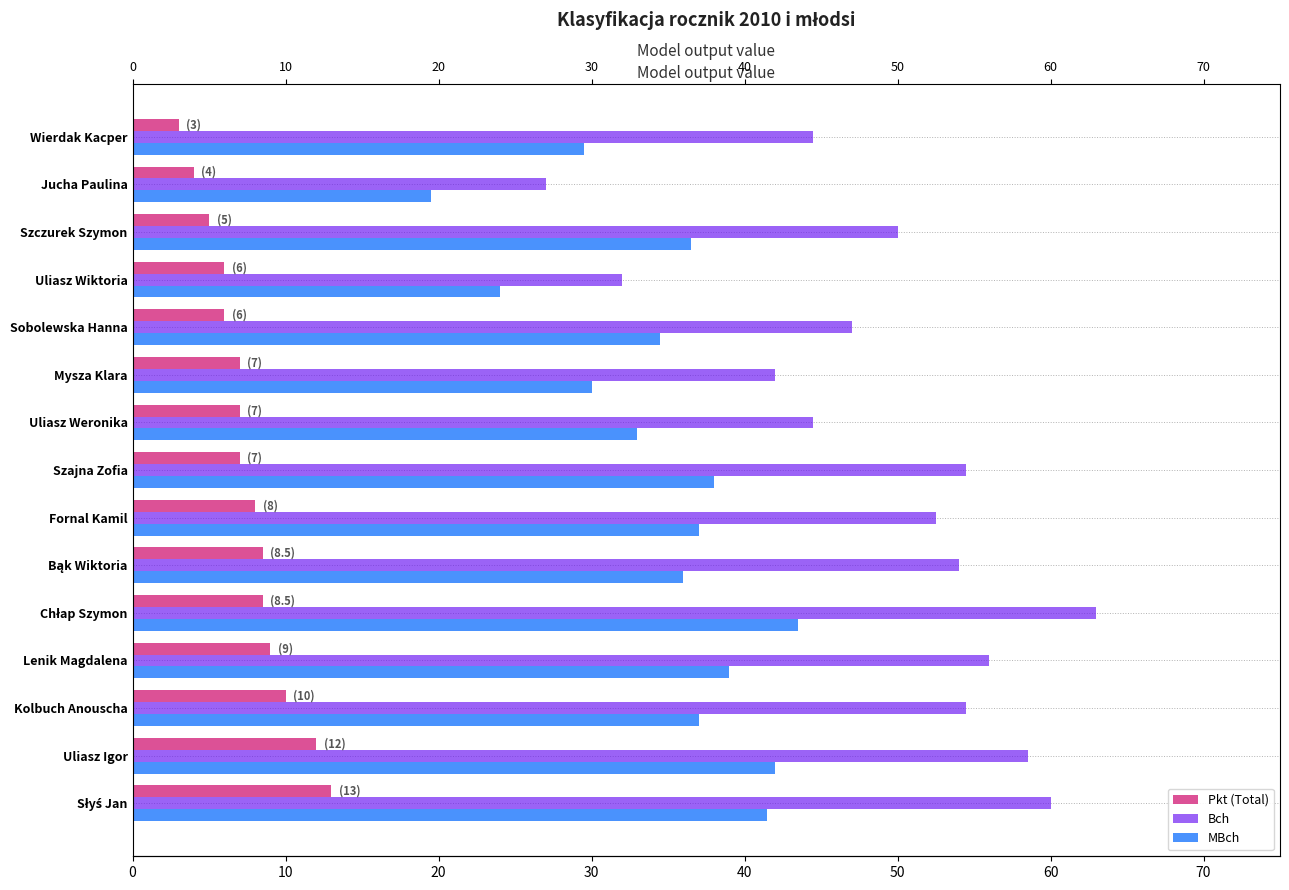

At how many categories does at least one series exceed 43?

12